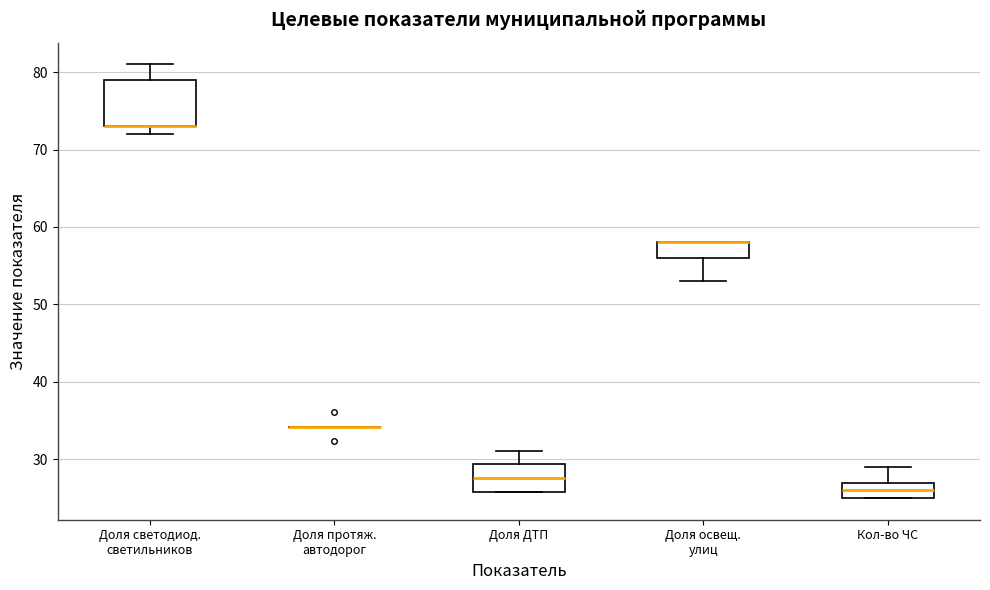

Where does the median line of the box for Кол-во ЧС sit on the y-axis? The values are not printed on the chart, so give them approximately, as read against the axis.

26